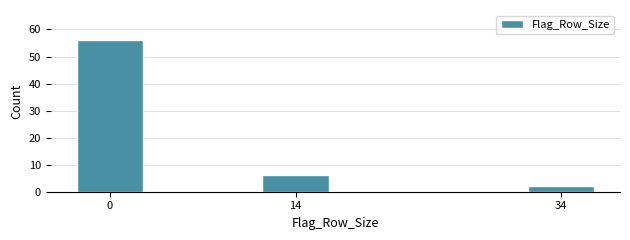

Reading right to left, what are all the values shown in this chart?

34=2	14=6	0=56